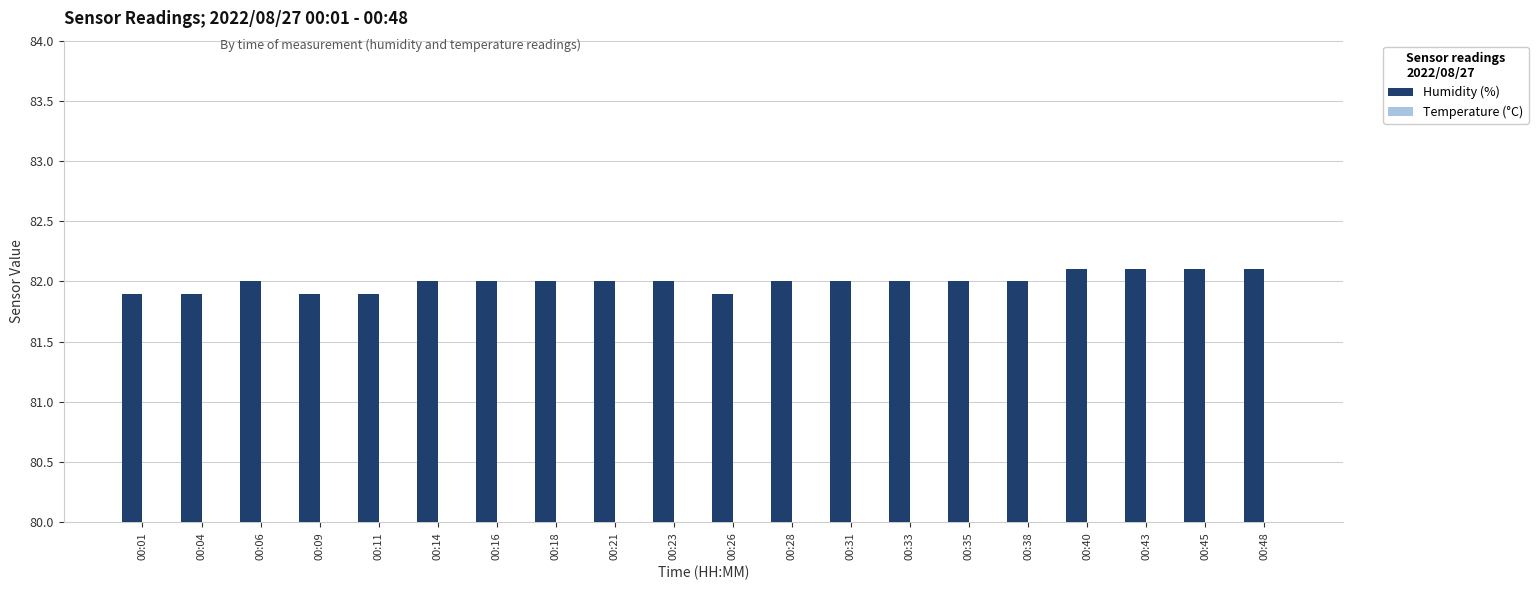

How many data points in Humidity (%) are above 82?

4